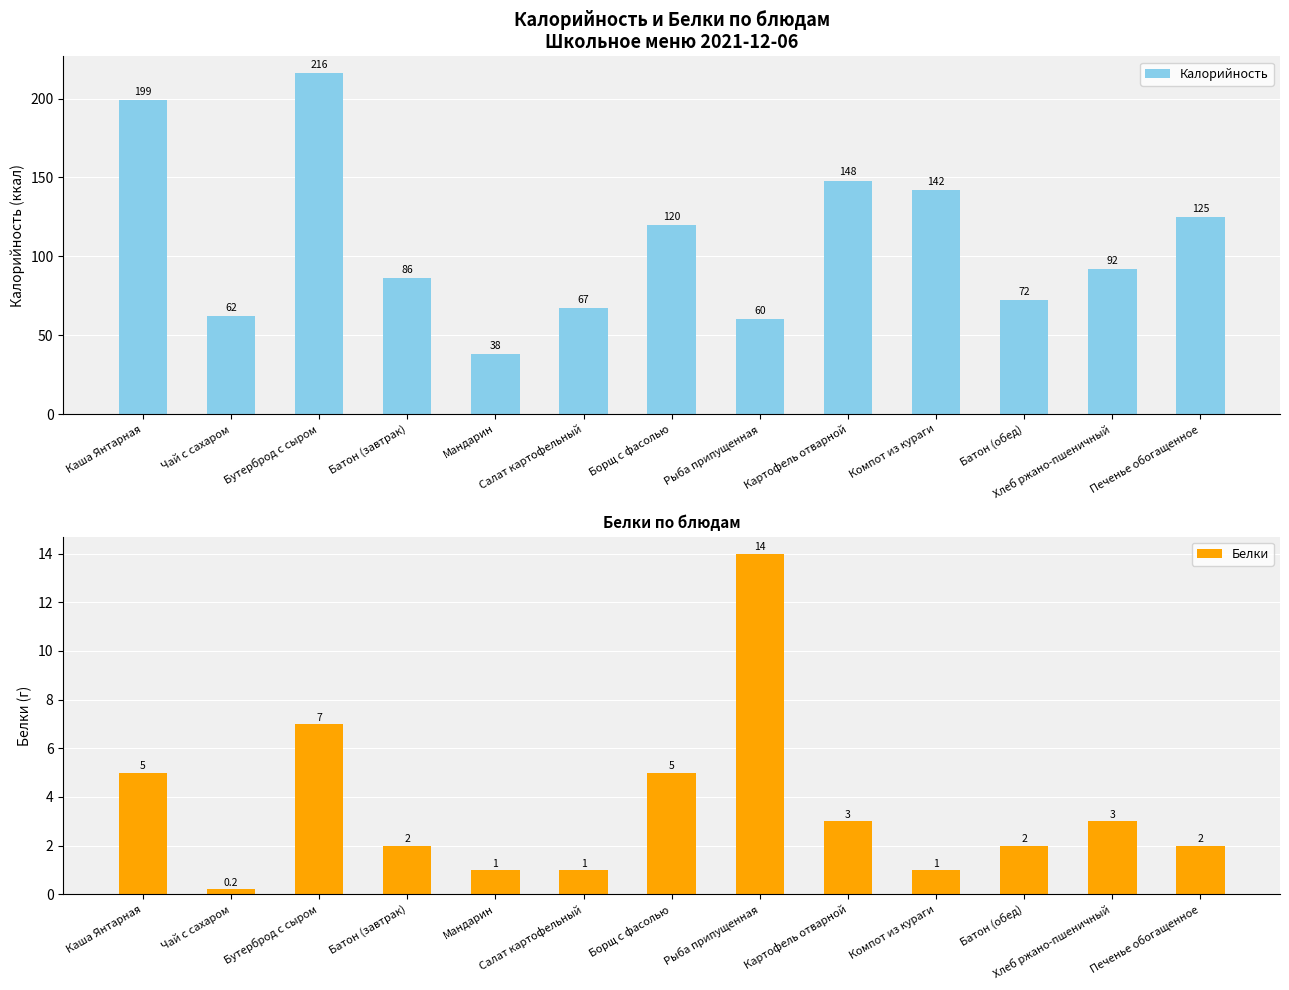

Count the number of categories in the chart.

13